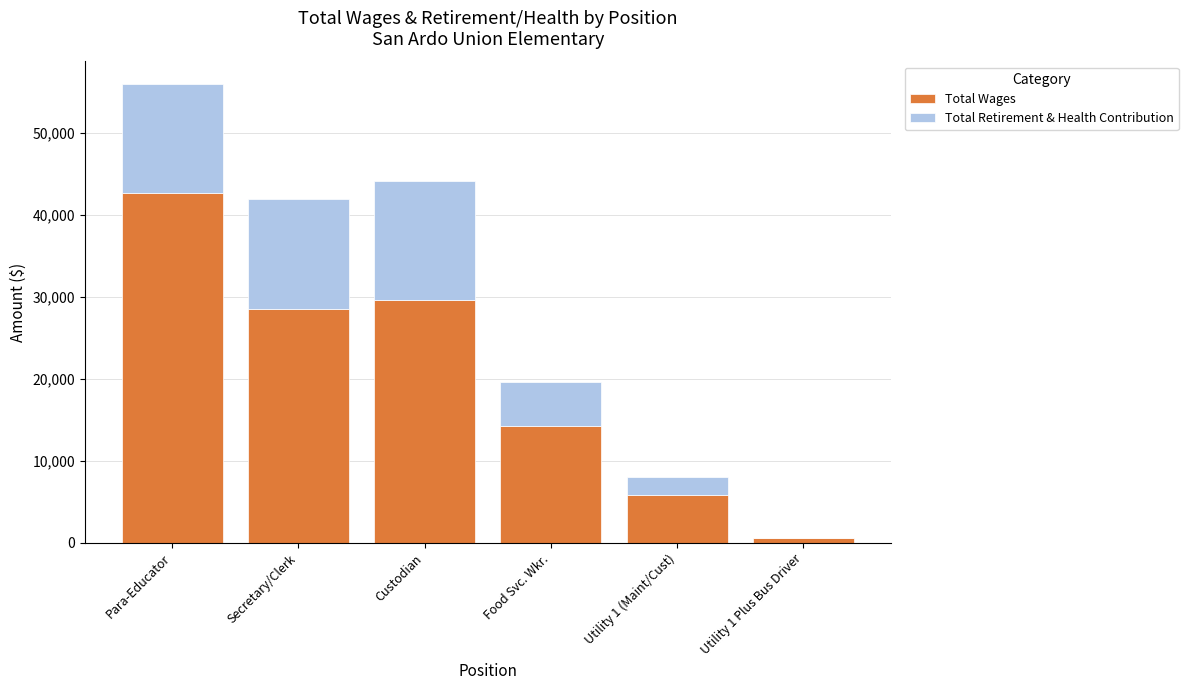

At which label does Total Wages reach its peak?

Para-Educator